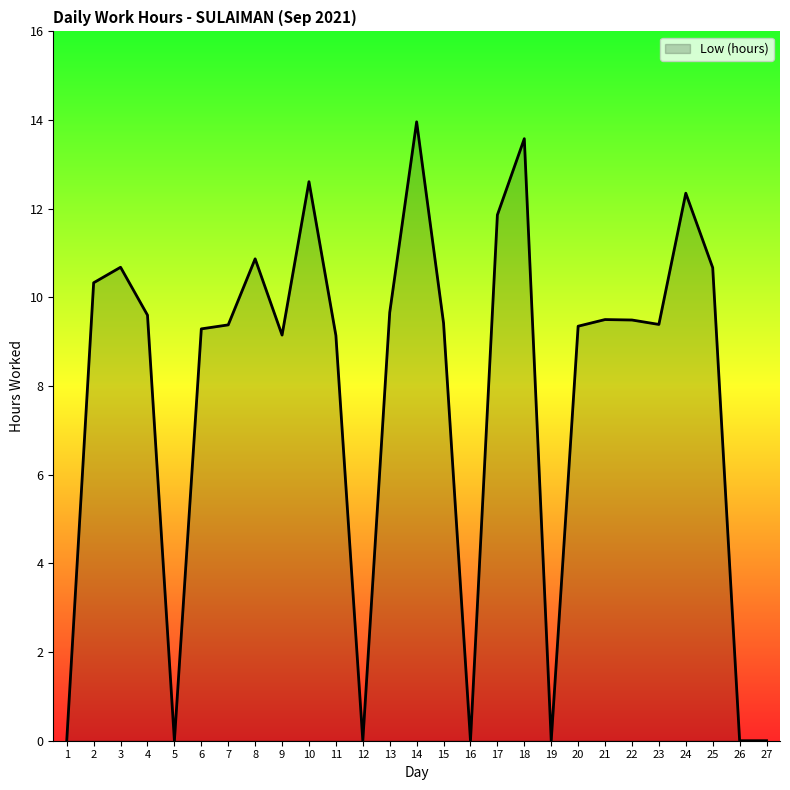

What is the maximum value shown in the chart?

14.0